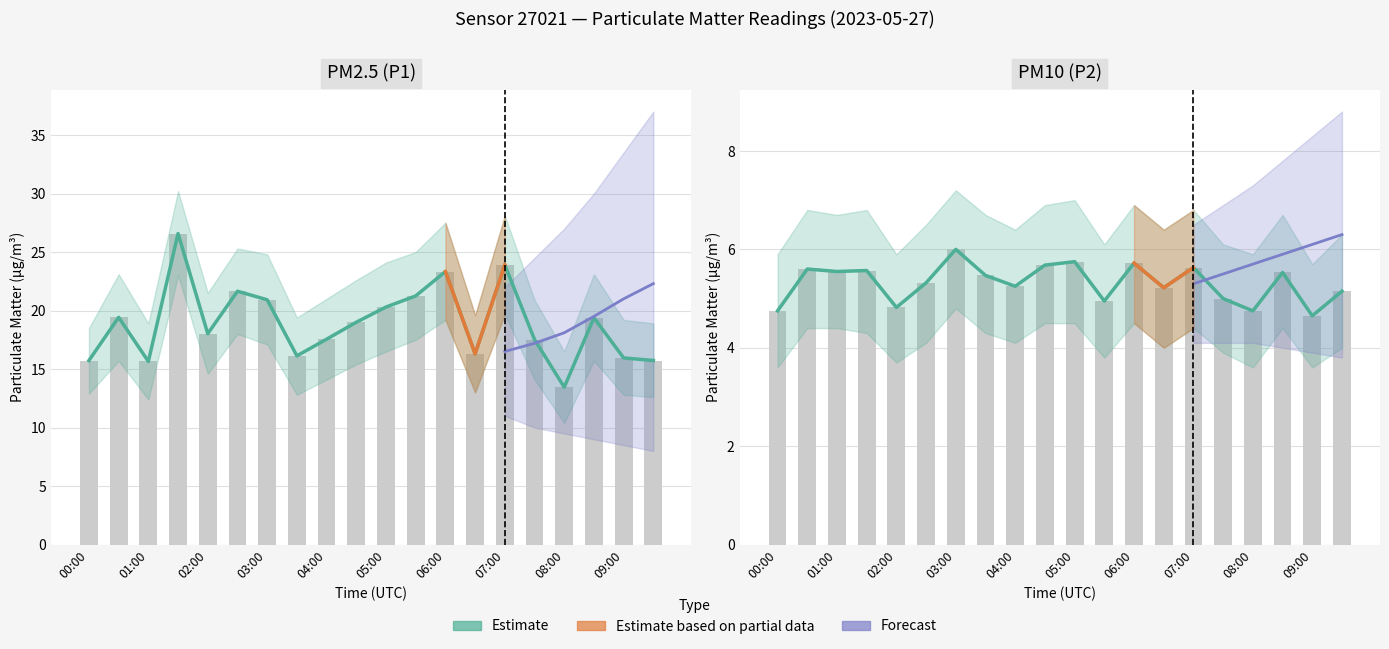

Is it true that P1 equals 23.9 at 07:00?

True